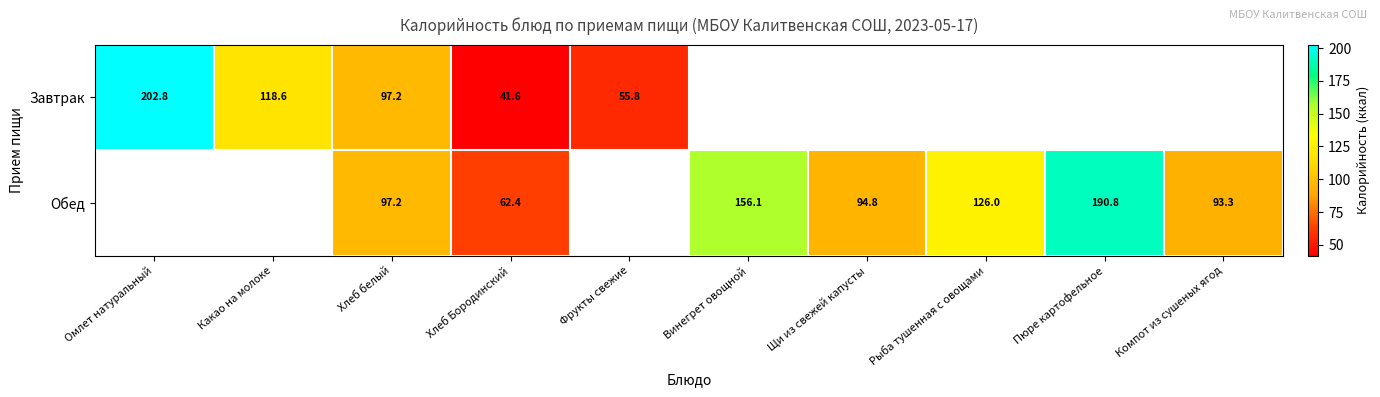

Is the value of Обед at Щи из свежей капусты greater than the value of Завтрак at Какао на молоке?

No